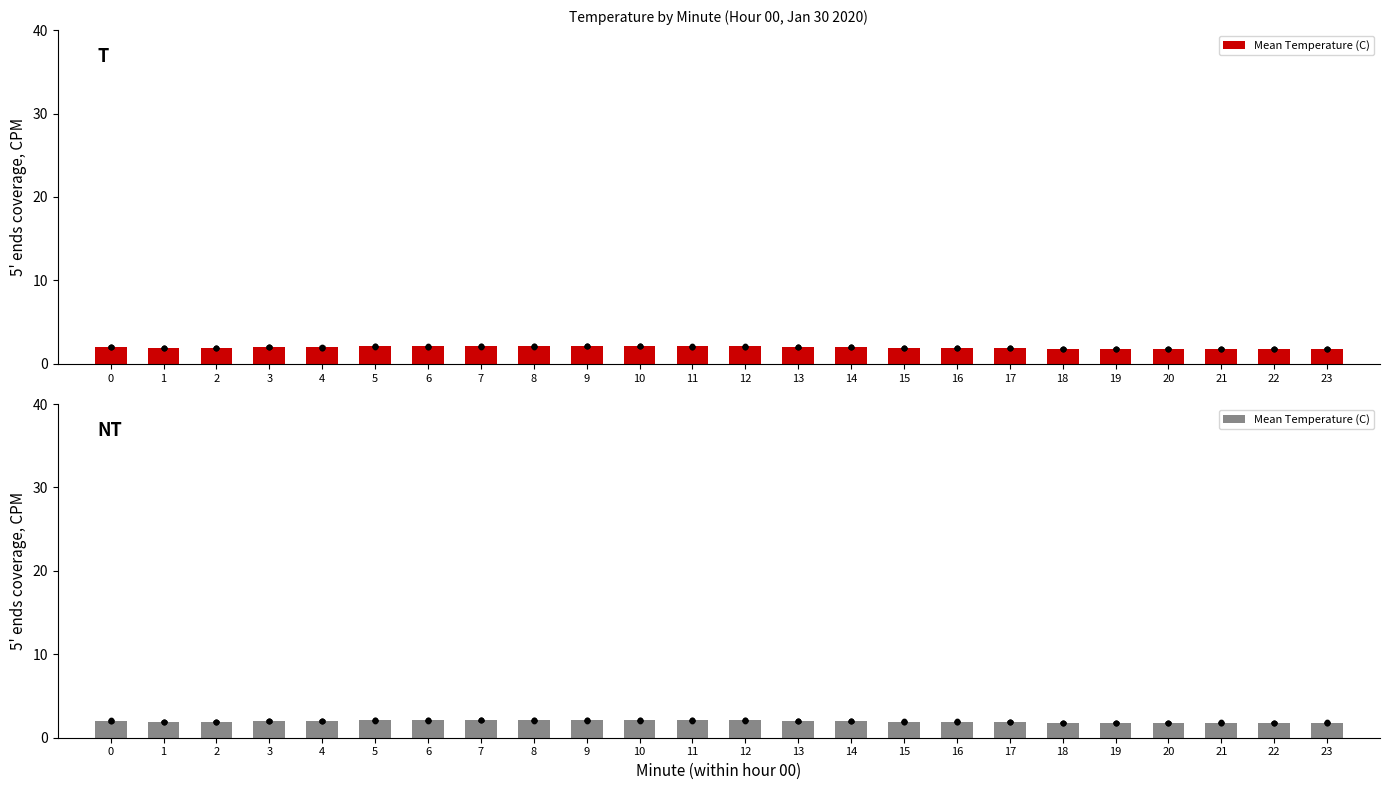

What is the ratio of the value at 1 to the value at 0?

0.9